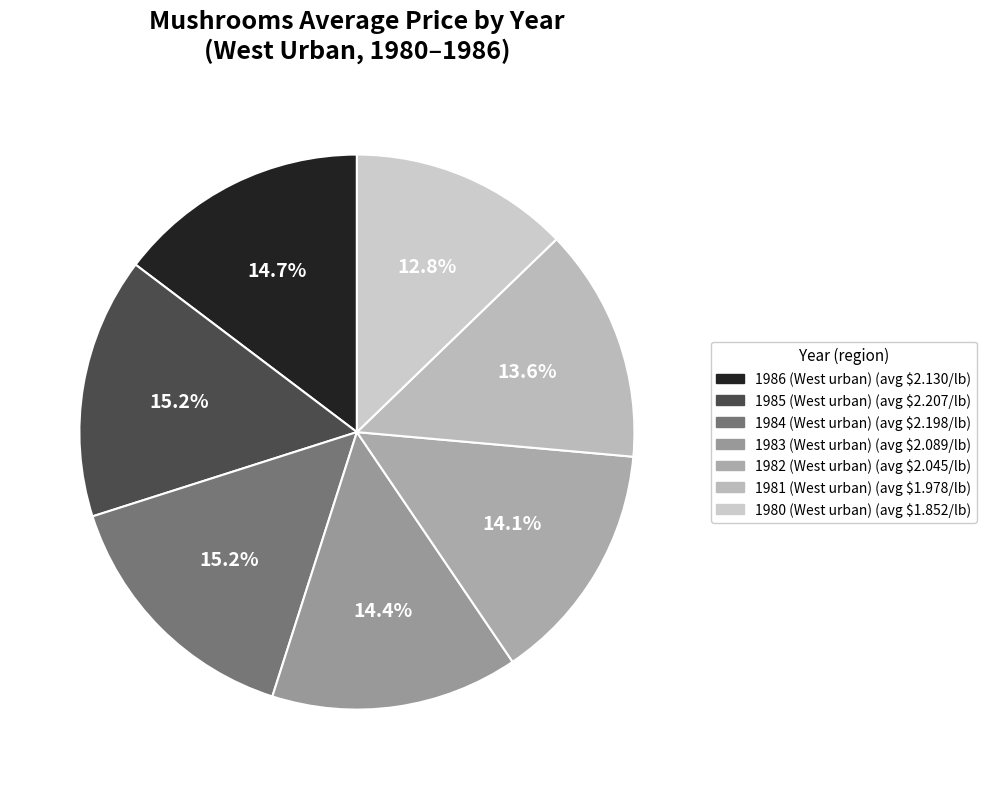

To the nearest percent, what is the average slice percentage?

14%